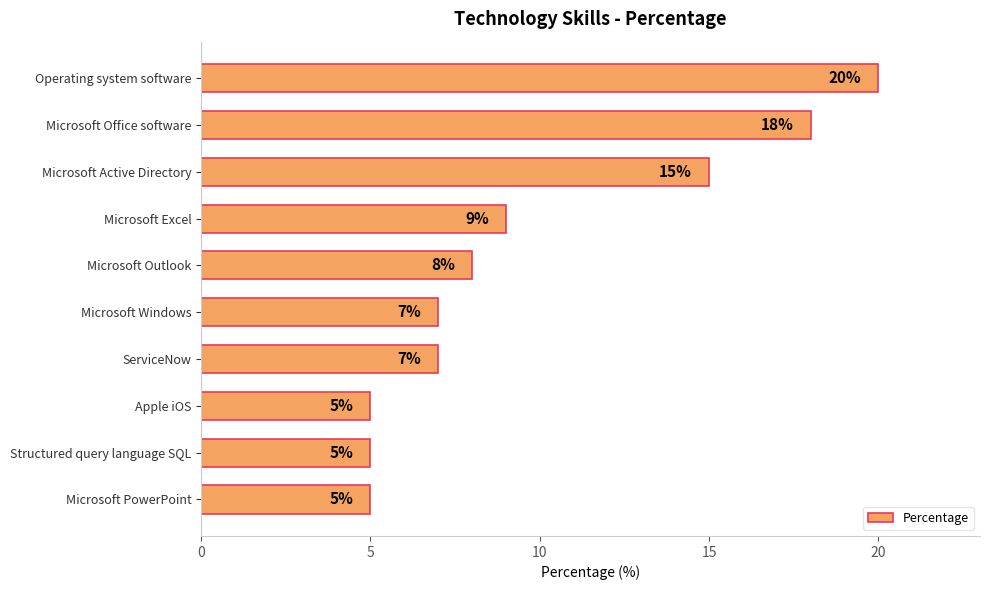

What is the minimum value shown in the chart?

5